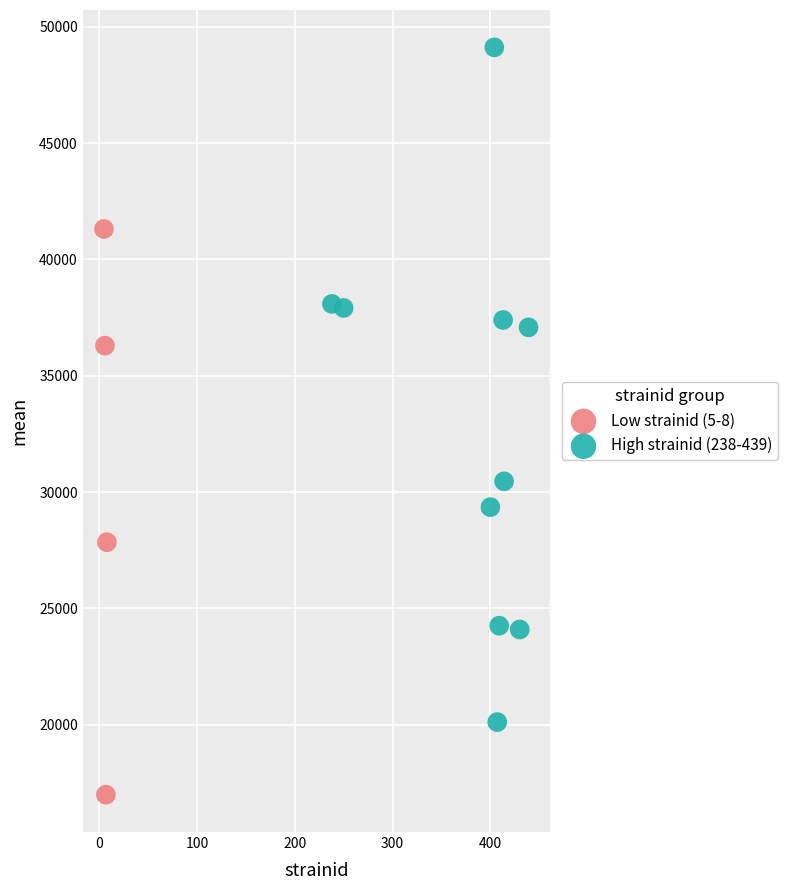

Which series contains the highest Y value?

High strainid (238-439)